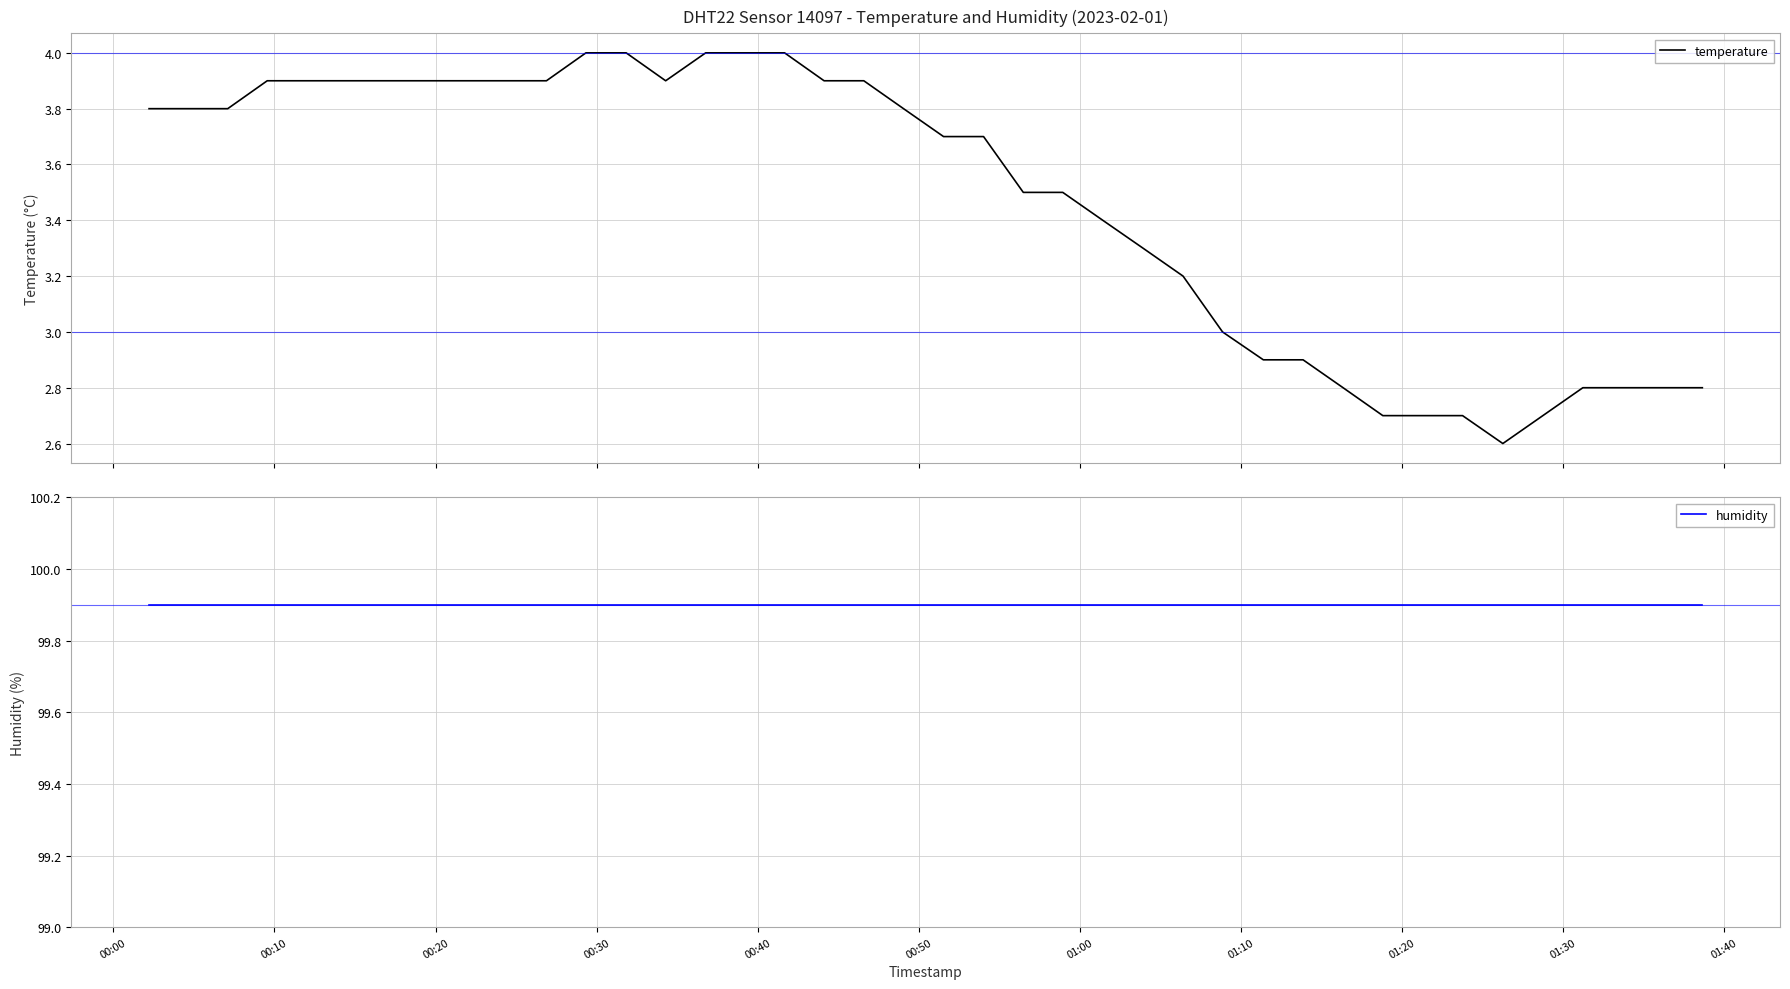

Reading right to left, list all the values displayed in this chart.

temperature: 2.8	2.8	2.8	2.8	2.7	2.6	2.7	2.7	2.7	2.8	2.9	2.9	3.0	3.2	3.3	3.4	3.5	3.5	3.7	3.7	3.8	3.9	3.9	4.0	4.0	4.0	3.9	4.0	4.0	3.9	3.9	3.9	3.9	3.9	3.9	3.9	3.9	3.8	3.8	3.8
humidity: 99.9	99.9	99.9	99.9	99.9	99.9	99.9	99.9	99.9	99.9	99.9	99.9	99.9	99.9	99.9	99.9	99.9	99.9	99.9	99.9	99.9	99.9	99.9	99.9	99.9	99.9	99.9	99.9	99.9	99.9	99.9	99.9	99.9	99.9	99.9	99.9	99.9	99.9	99.9	99.9